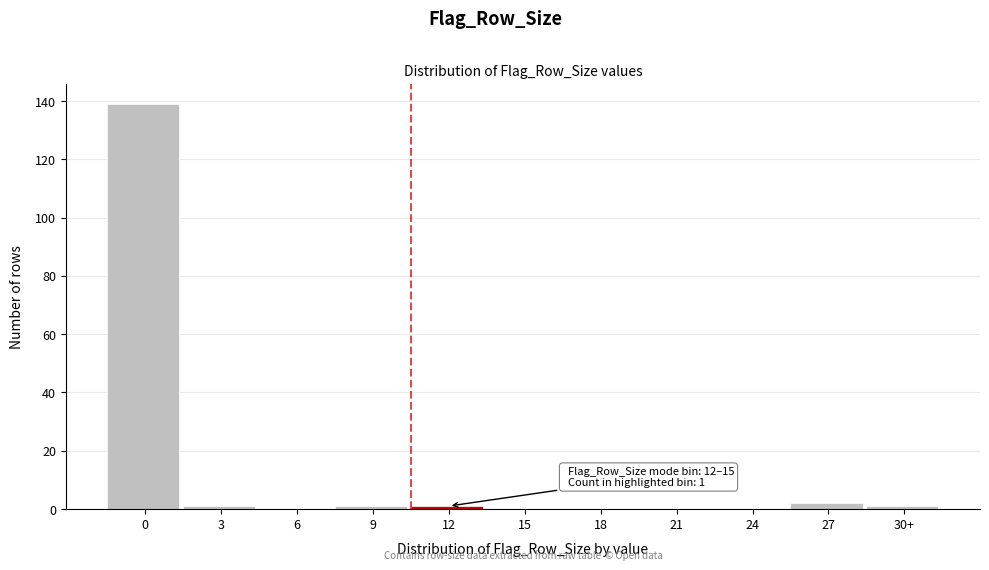

True or false: the data shows 1 at 3.

True